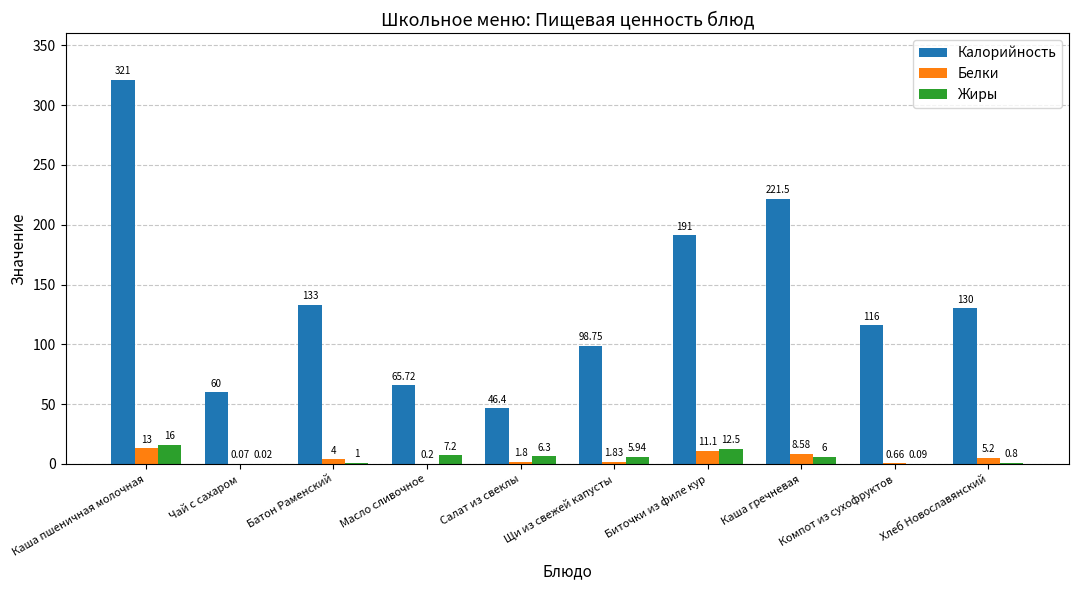

Which series has the largest total across all categories?

Калорийность